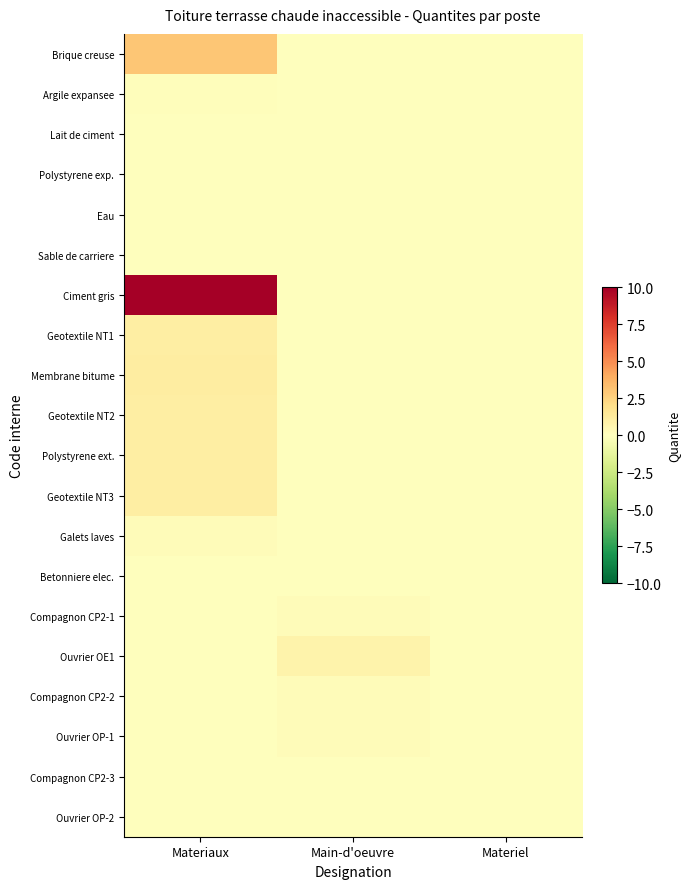

Which series has the largest range (max minus min)?

Ciment gris